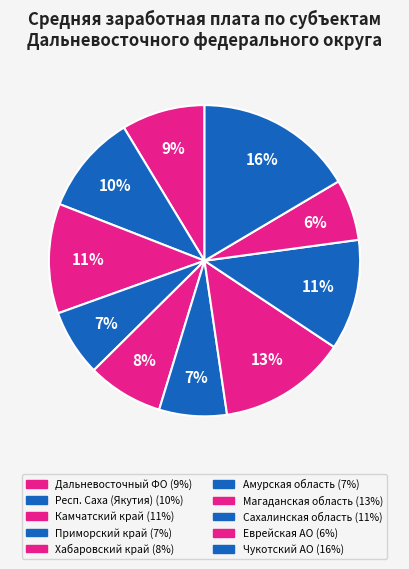

Count the number of slices in the pie.

10